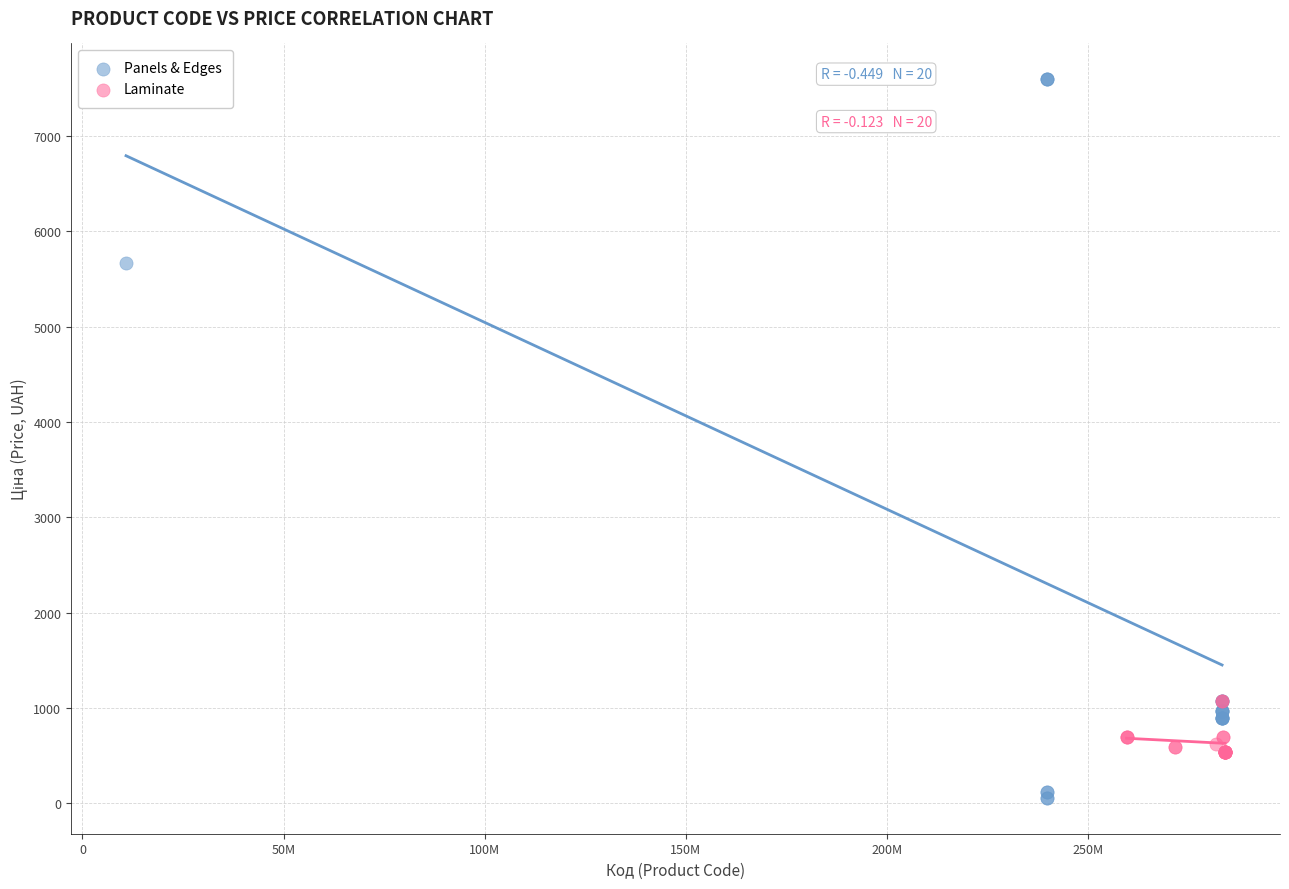

Which series has the largest Y range (max minus min)?

Panels & Edges